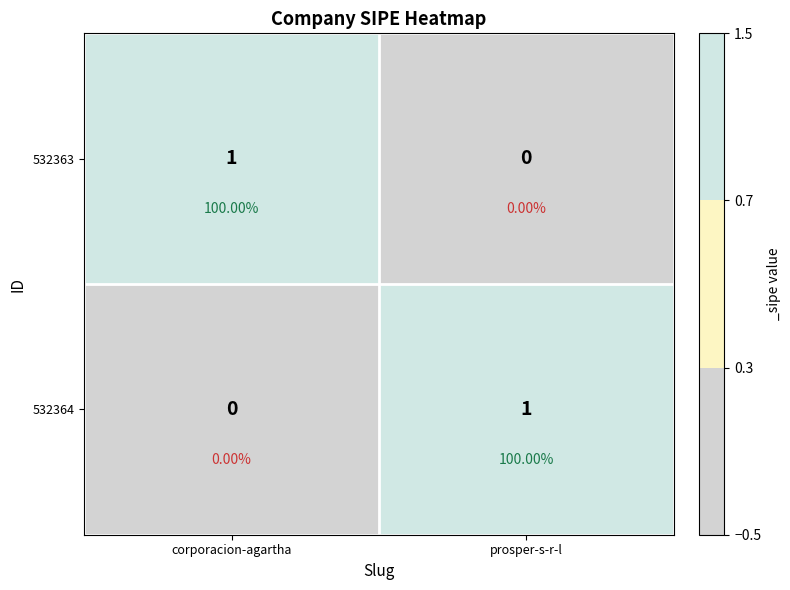

What is the total value across all series at corporacion-agartha?

1